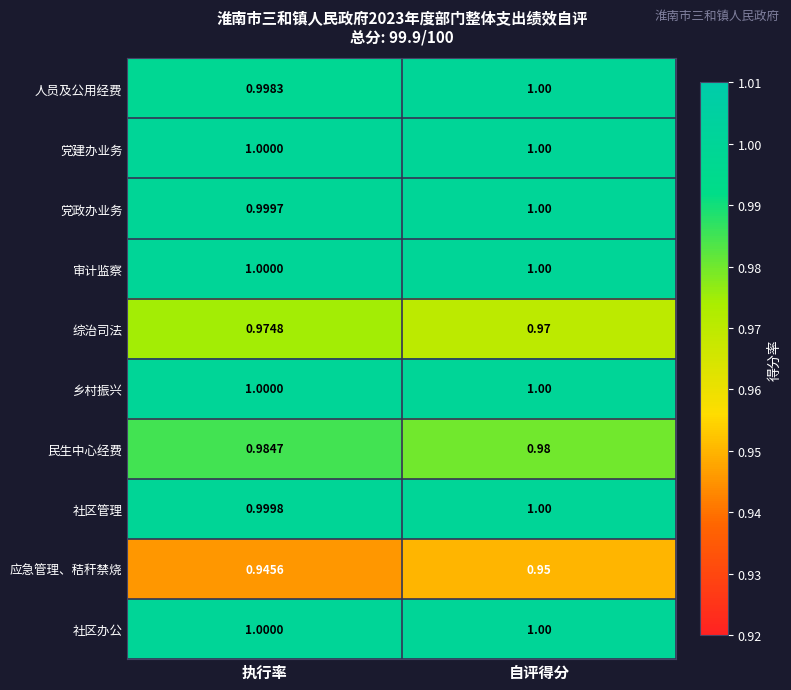

Which series has the widest spread of values?

综治司法